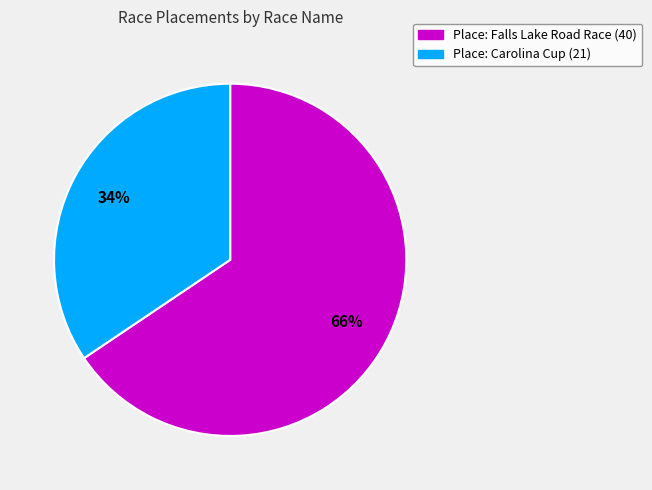

To the nearest percent, what is the average slice percentage?

50%